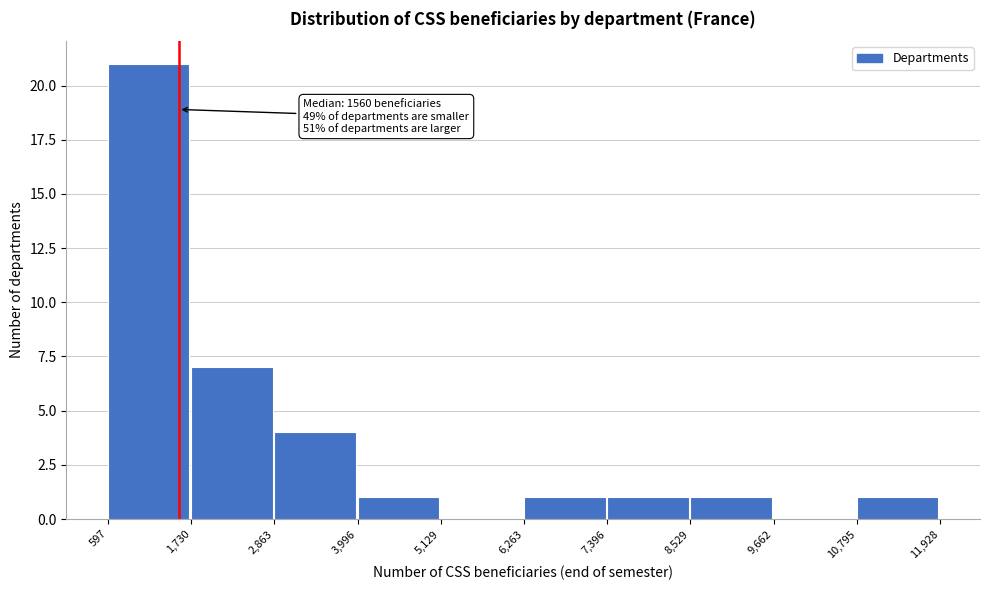

Which range on the x-axis has the tallest bar?

597 to 1,730